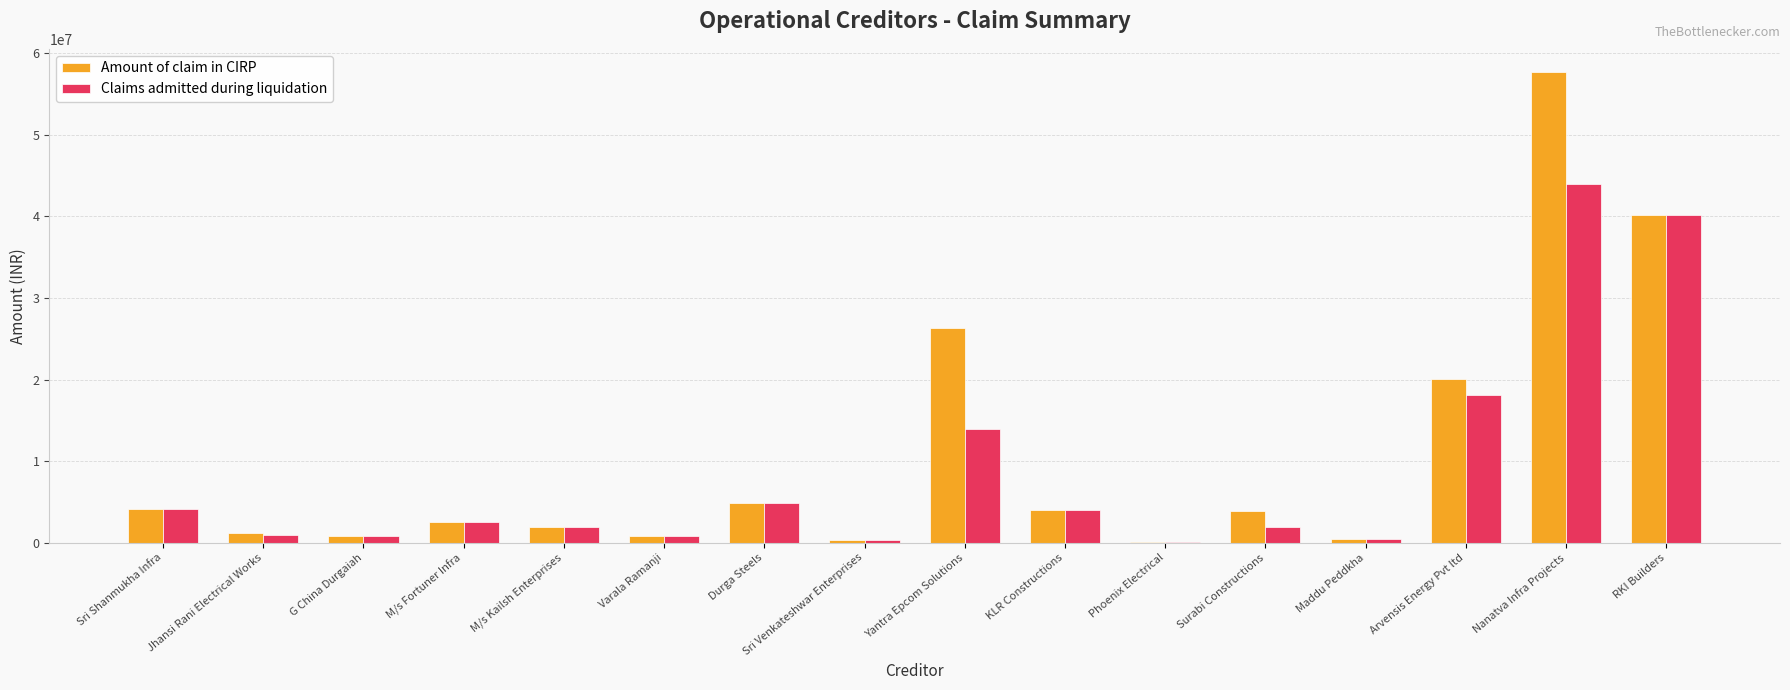

True or false: Claims admitted during liquidation has a value of 40165557.0 at RKI Builders.

True